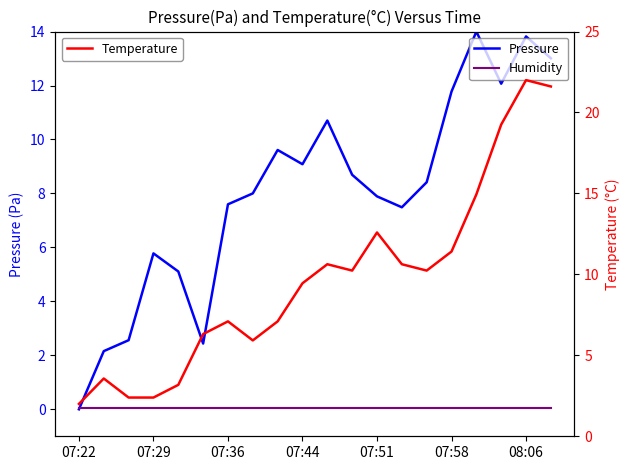

What is the sum of the Temperature values at 07:51 and 07:44?

22.0